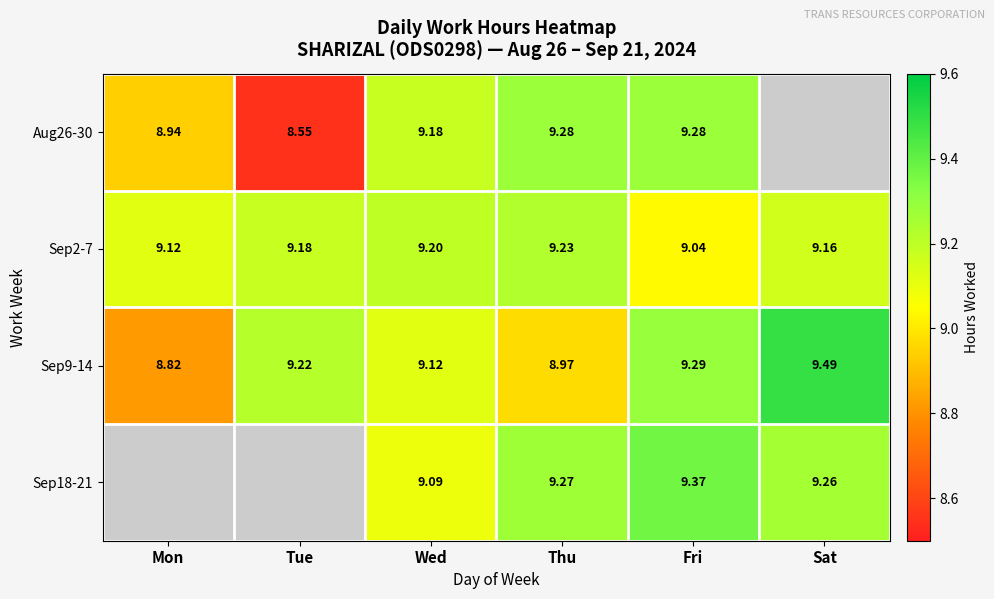

At which label does Sep2-7 reach its minimum?

Fri